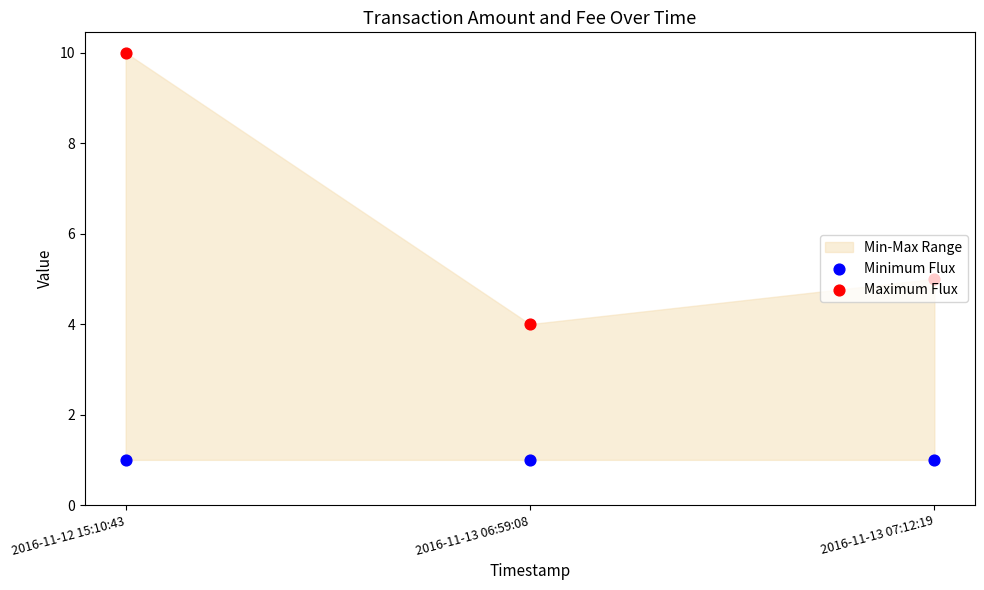

Which series has the largest total across all categories?

Maximum Flux